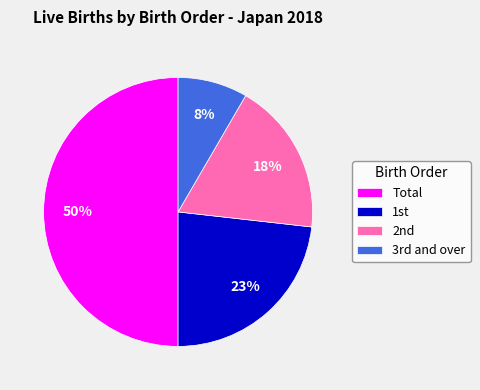

How many slices are in this pie chart?

4